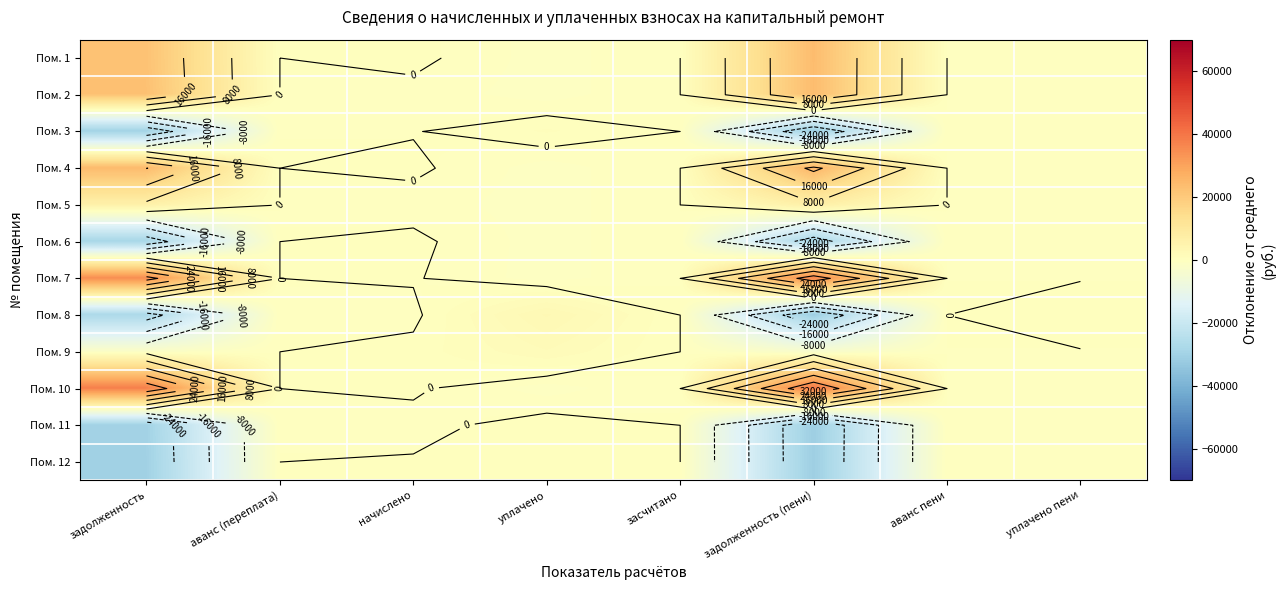

Rank the series at аванс (переплата) from highest to lowest value.

Пом. 1, Пом. 2, Пом. 3, Пом. 4, Пом. 5, Пом. 6, Пом. 7, Пом. 8, Пом. 9, Пом. 10, Пом. 11, Пом. 12